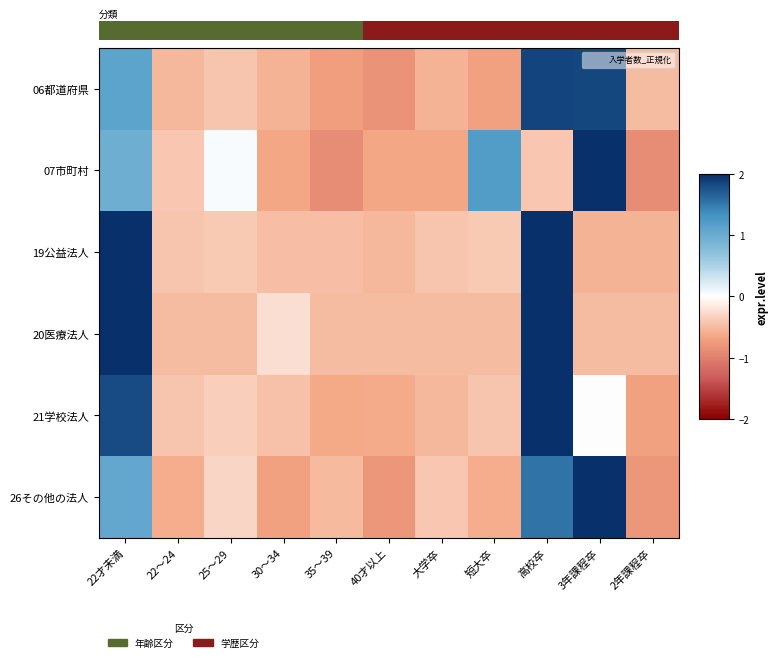

The 21学校法人 series shows -0.7 at 22～24. True or false?

False